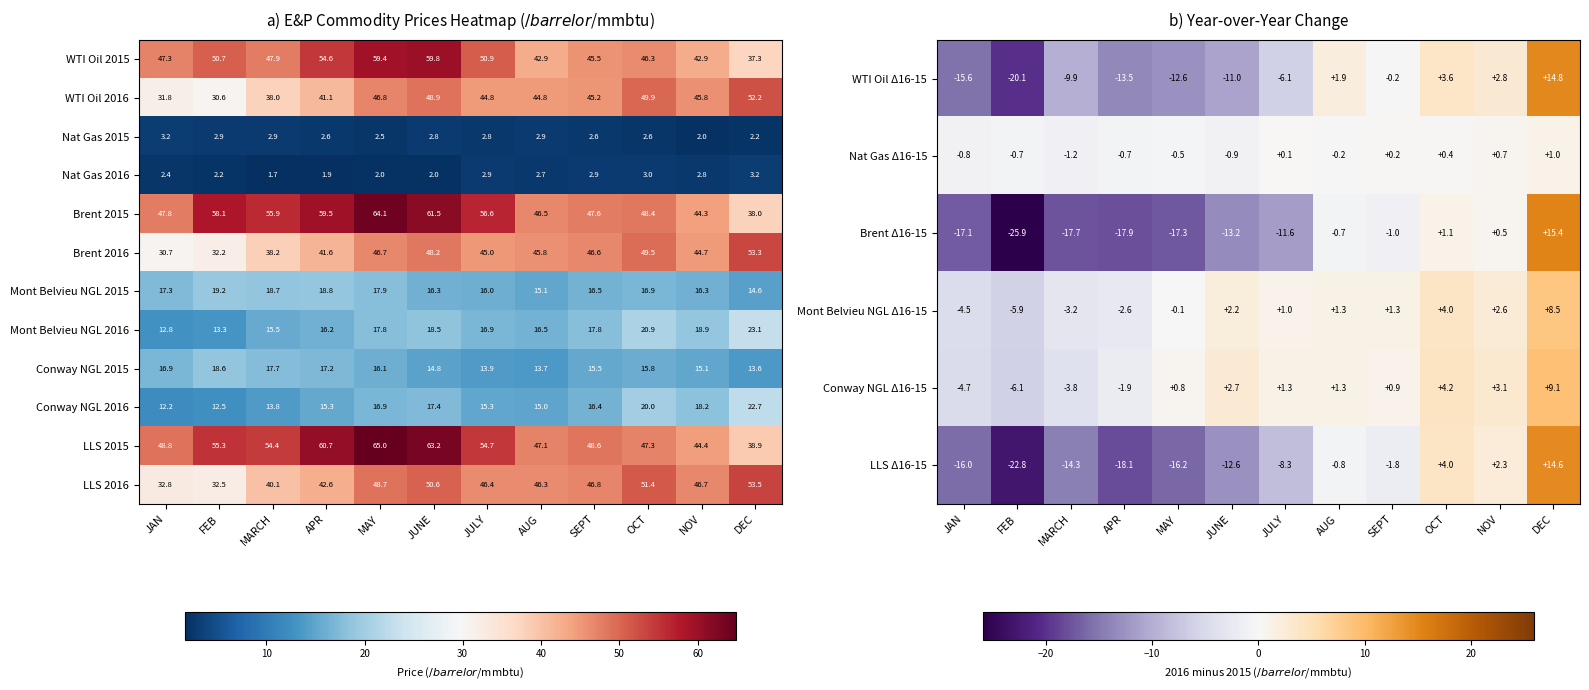

What is the total value across all series at APR?

116.1